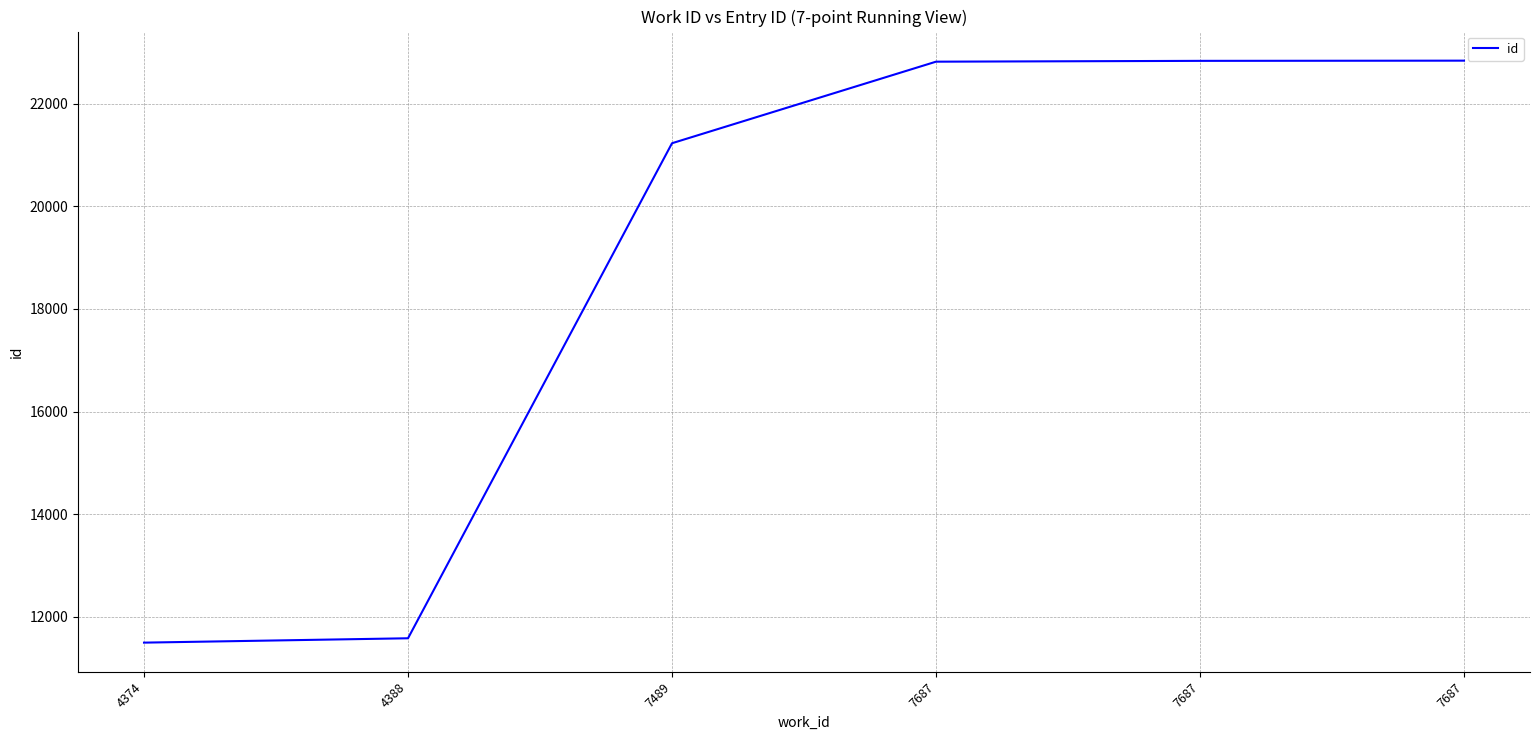

List the labels in order of value, smallest first.

4374, 4388, 7489, 7687, 7687, 7687